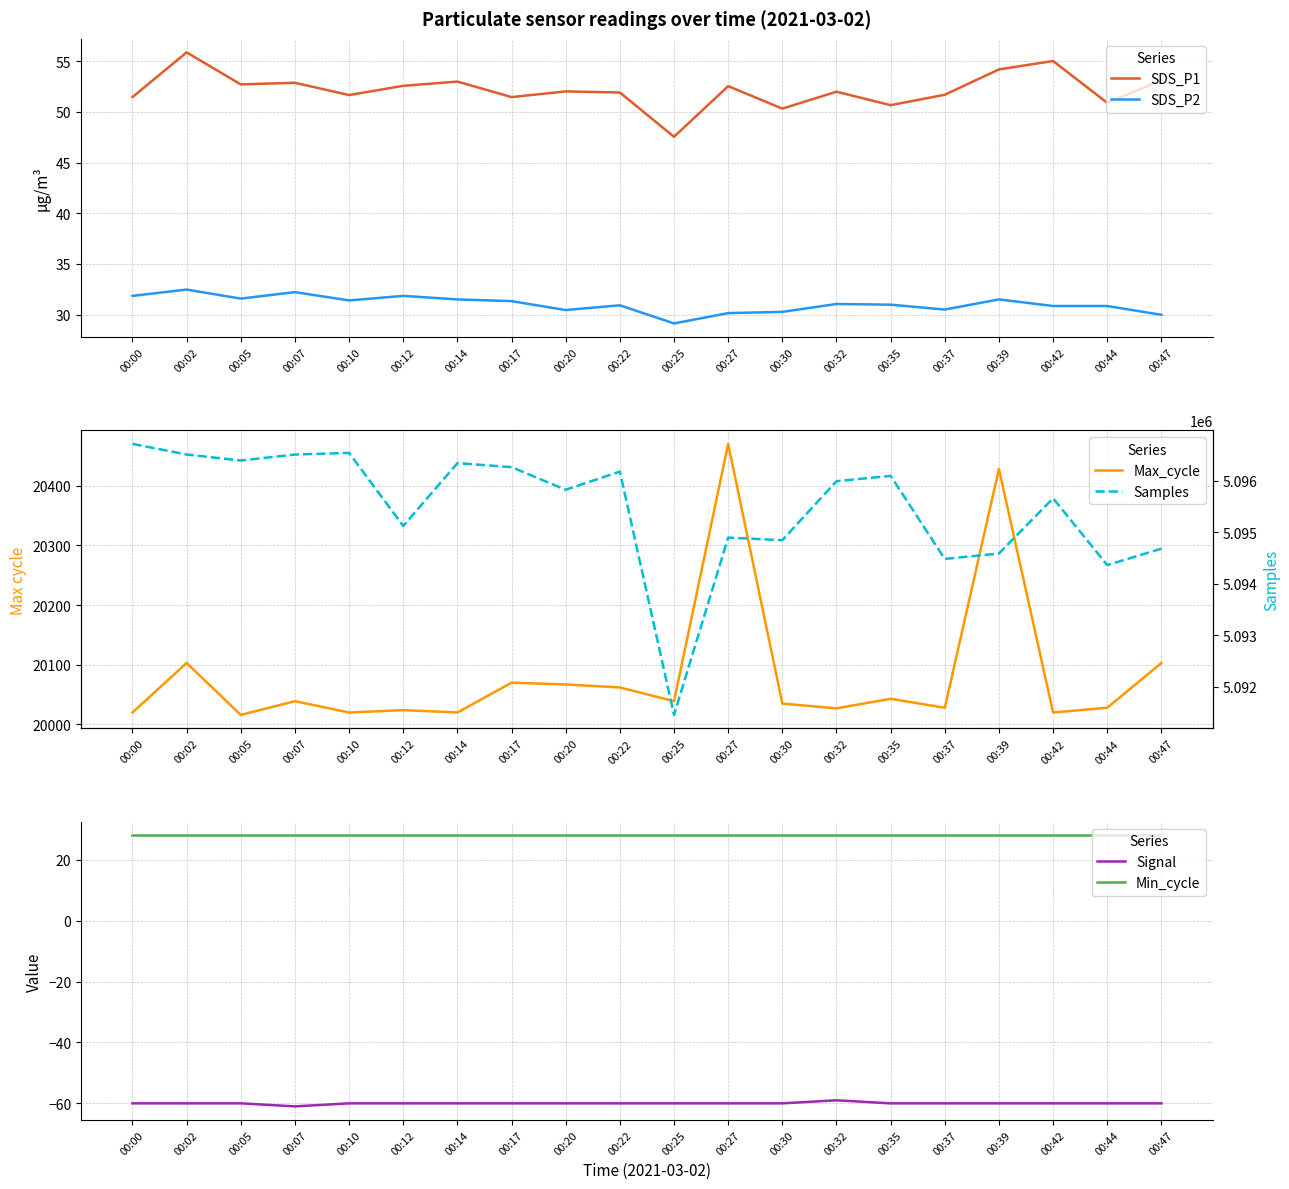

Is the value of SDS_P2 at 00:20 greater than the value of Samples at 00:25?

No